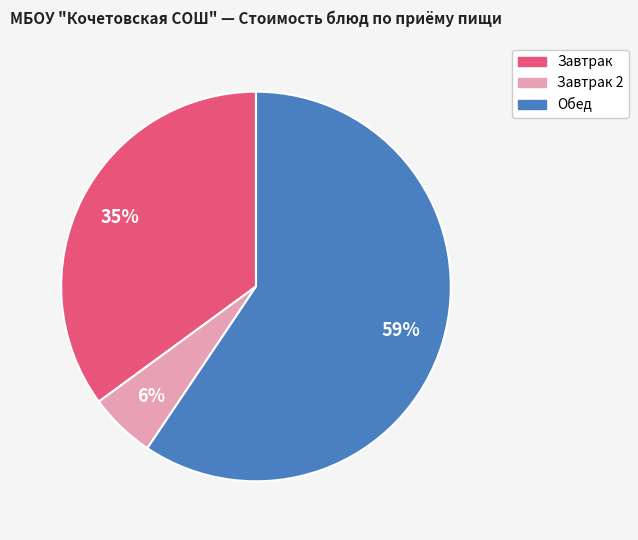

How many slices are in this pie chart?

3